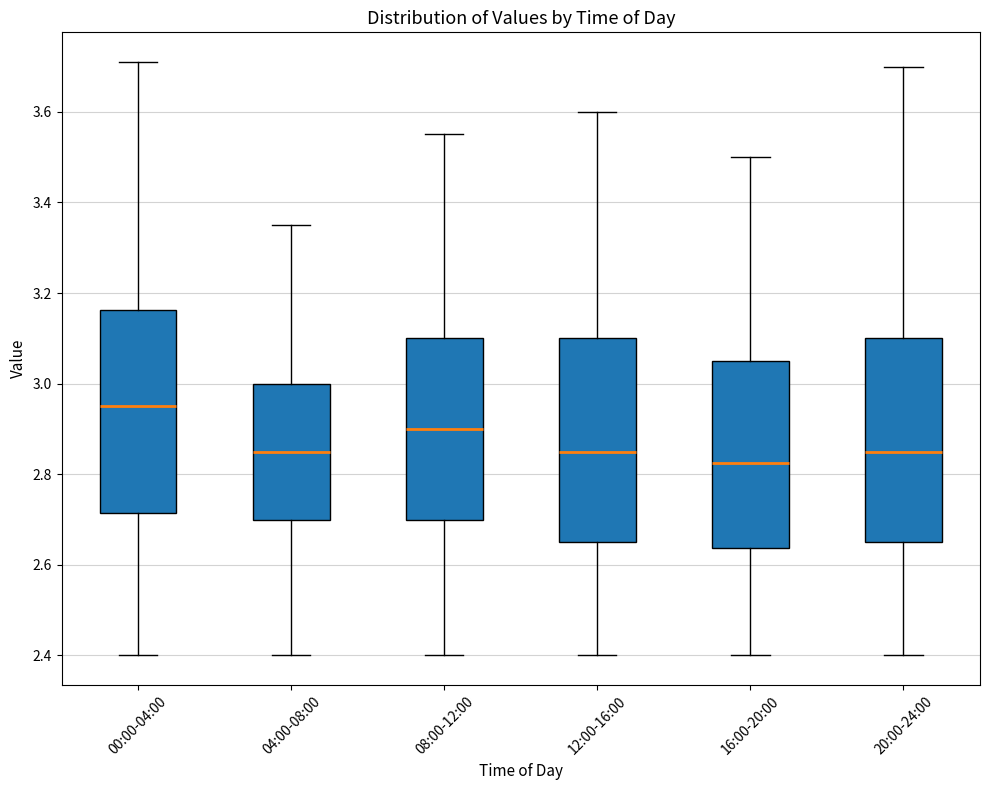

Which box has the lowest median line?

16:00-20:00